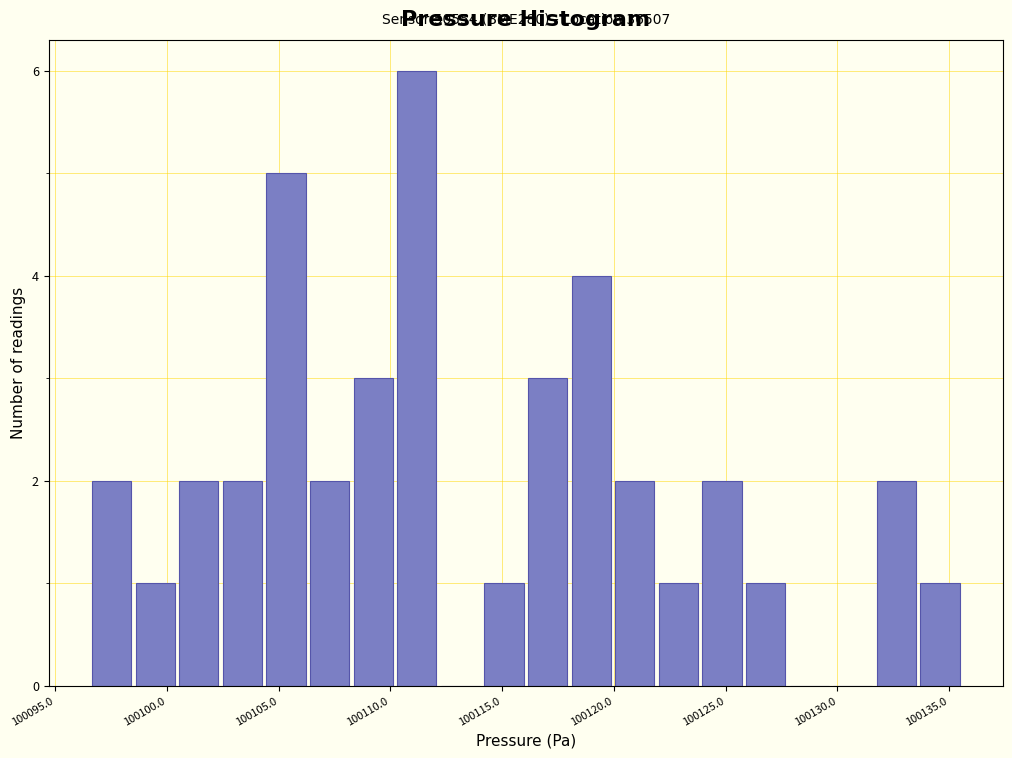

Around what value on the x-axis is the tallest bar? Give the approximate position of its centre, as read against the axis.

100111.0